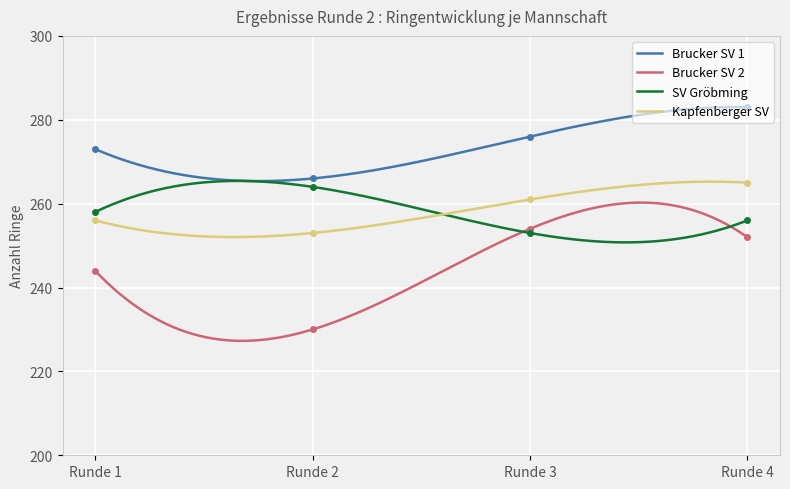

Does the chart have visible grid lines?

Yes